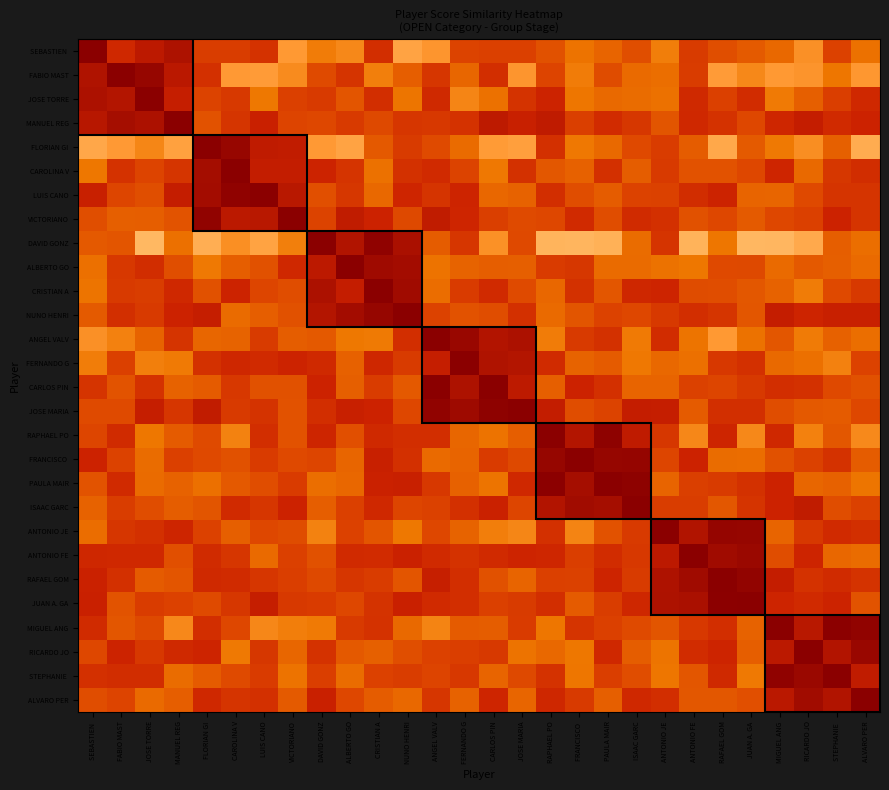

At CARLOS PIN, list the series in order from smallest to largest.

CARLOS PIN, JOSE MARIA, FERNANDO G, ANGEL VALV, MANUEL REG, ISAAC GARC, ALVARO PER, CRISTIAN A, ANTONIO FE, FABIO MAST, RICARDO JO, FRANCISCO, VICTORIANO, JUAN A. GA, SEBASTIEN, NUNO HENRI, RAFAEL GOM, MIGUEL ANG, ALBERTO GO, STEPHANIE, LUIS CANO, JOSE TORRE, RAPHAEL PO, PAULA MAIR, CAROLINA V, ANTONIO JE, DAVID GONZ, FLORIAN GI